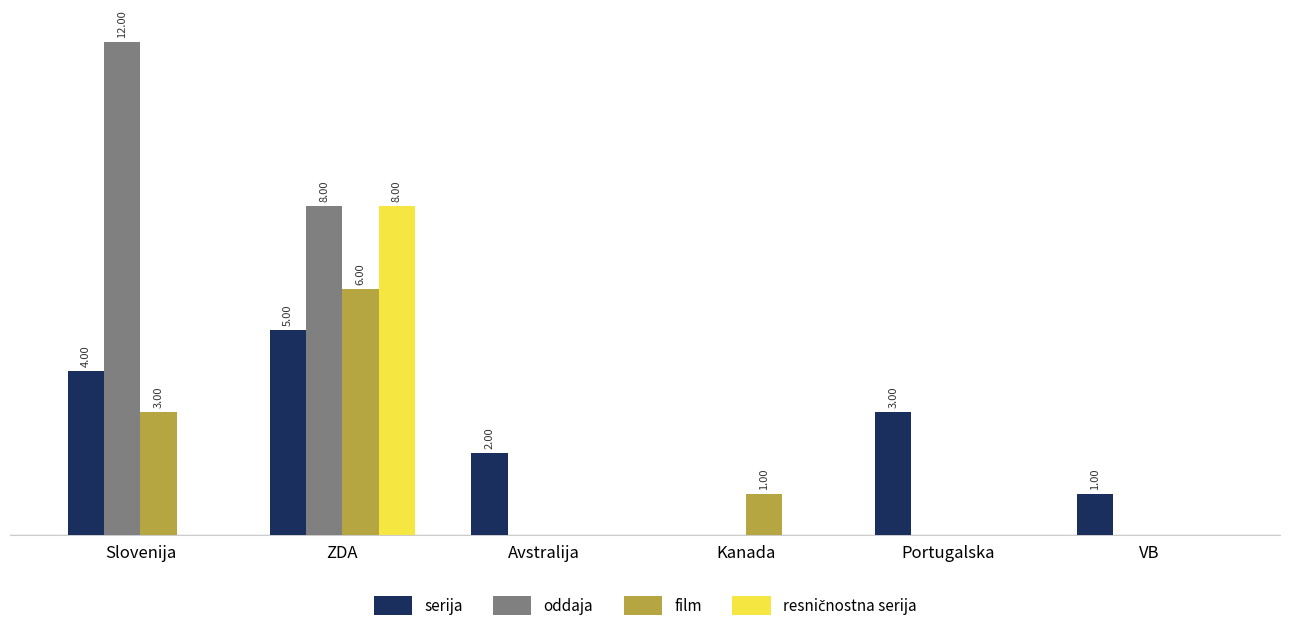

List the labels in order of oddaja value, smallest first.

Avstralija, Kanada, Portugalska, VB, ZDA, Slovenija